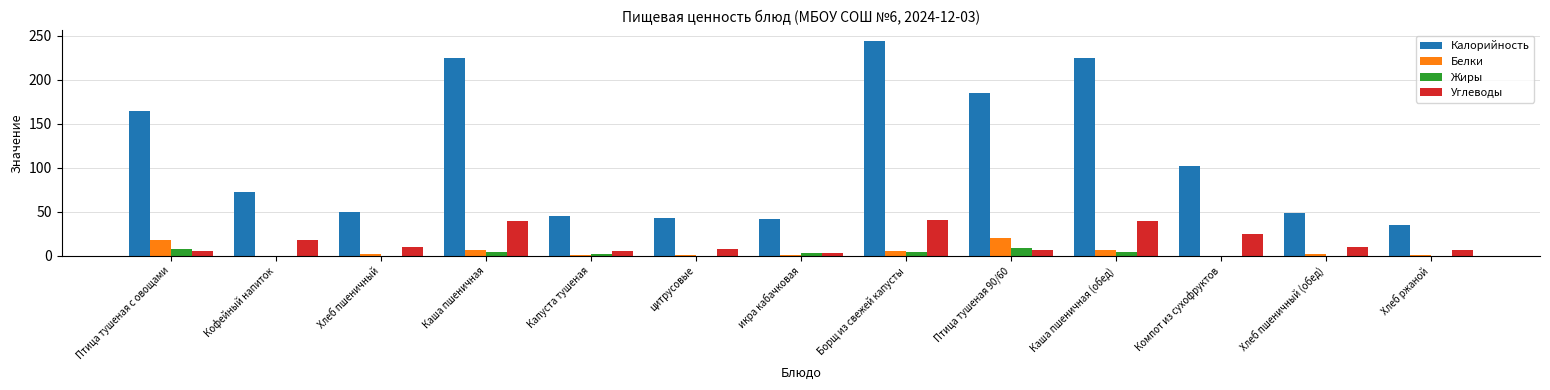

At which label is Калорийность closest to 139?

Птица тушеная с овощами